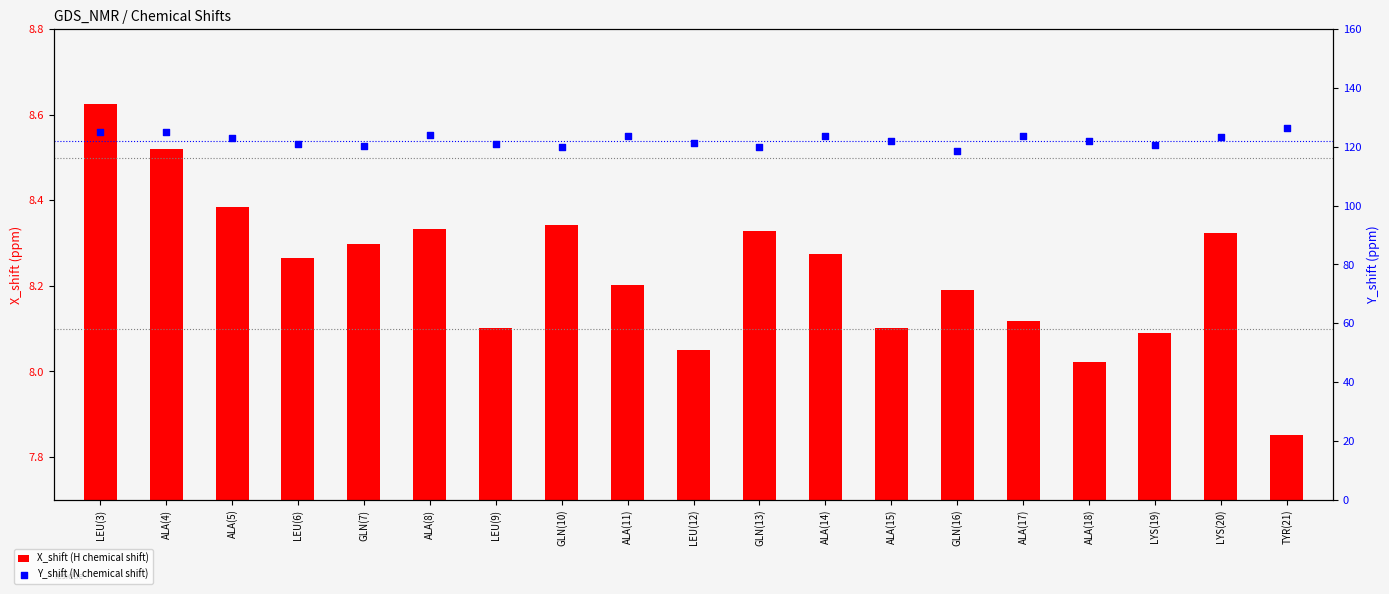

Which series has the widest spread of Y values?

Y_shift (N chemical shift)